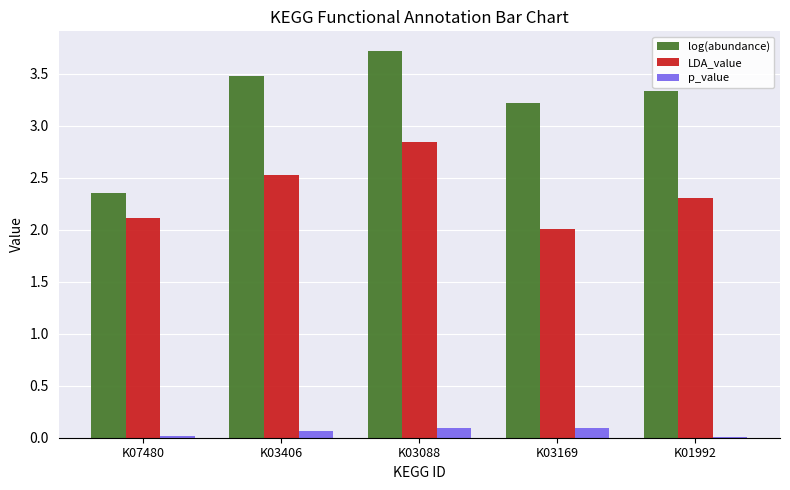

What is the maximum value for log(abundance)?

3.7